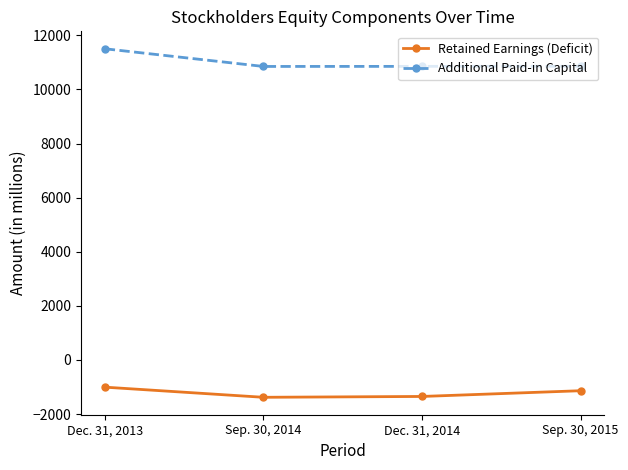

Rank the series by their average value, from lowest to highest.

Retained Earnings (Deficit), Additional Paid-in Capital